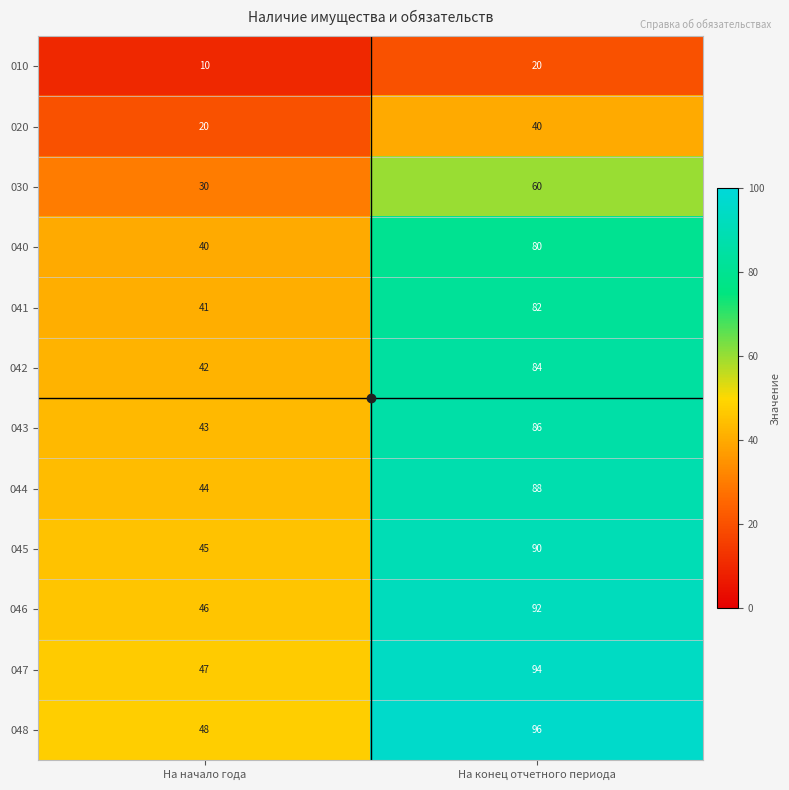

What is the difference between the maximum and minimum values in the 044 series?

44